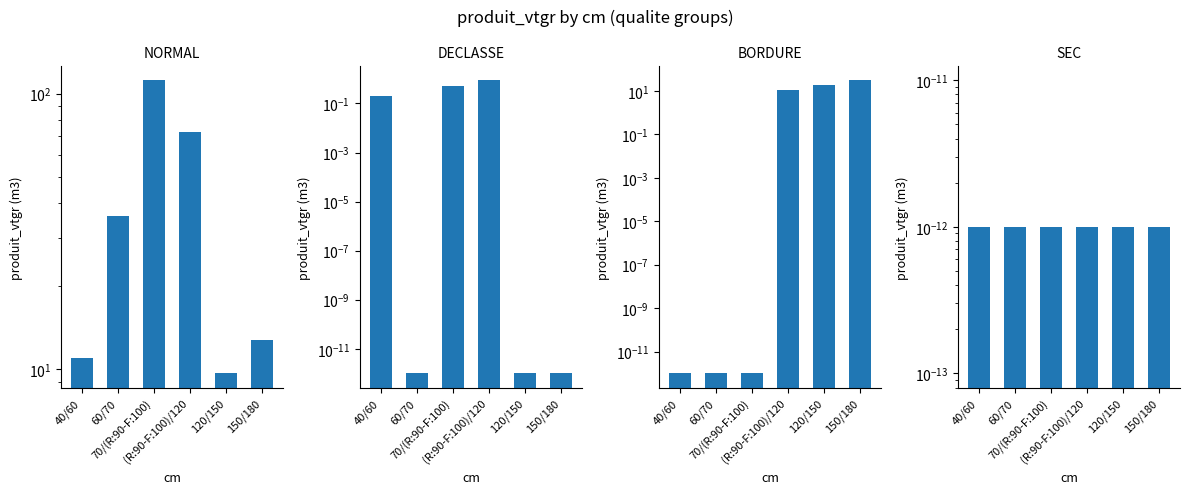

Between (R:90-F:100)/120 and 150/180, which series saw the biggest shift?

NORMAL